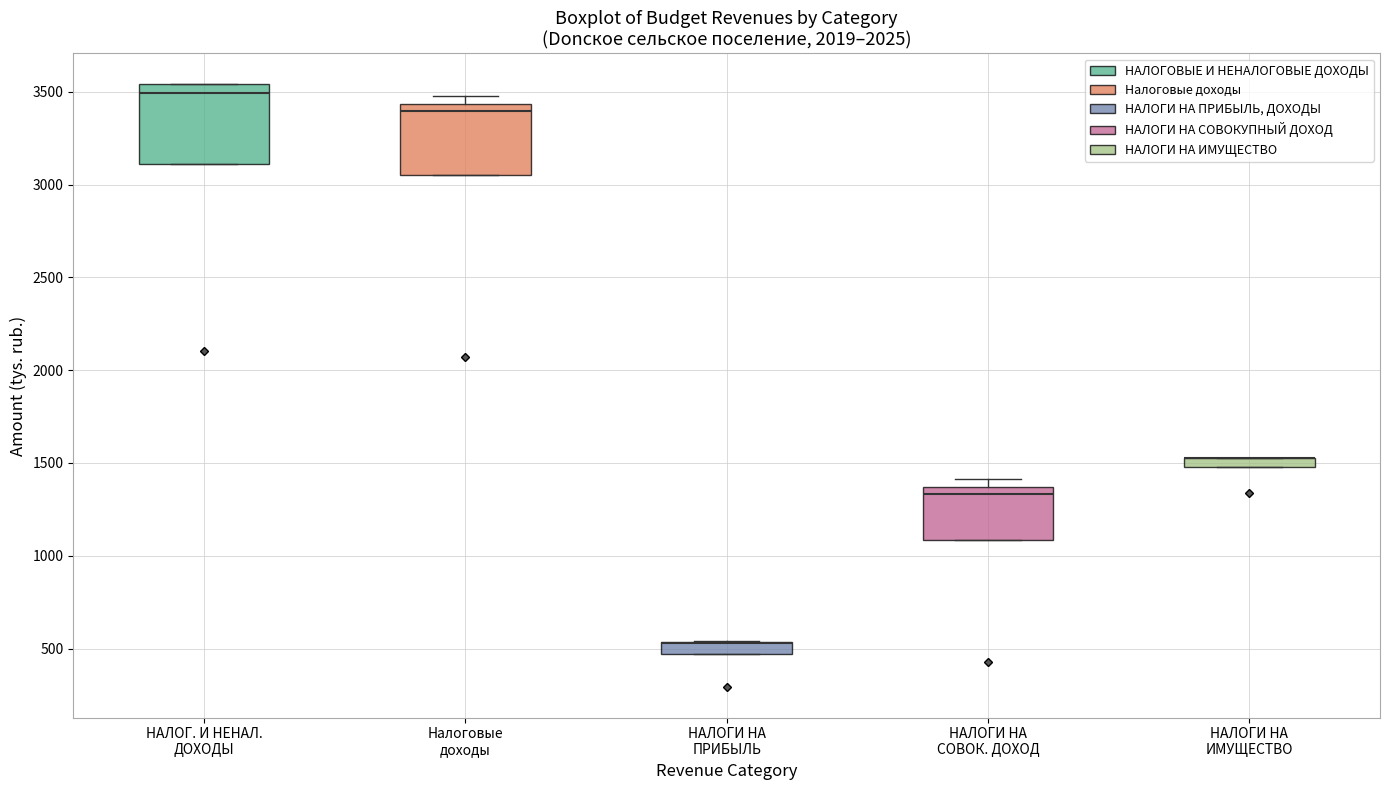

Where is the upper edge of the box for НАЛОГИ НА ИМУЩЕСТВО on the y-axis? The values are not printed on the chart, so give them approximately, as read against the axis.

1550